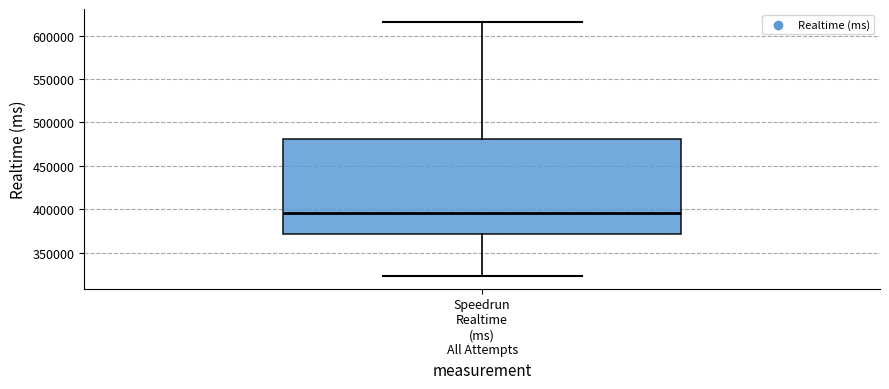

Read this box plot against the y-axis: the position of the median line, the range covered by the box, and the ends of both whiskers. The values are not printed on the chart, so give them approximately, as read against the axis.

median 395000, box 370000 to 480000, whiskers 325000 to 615000